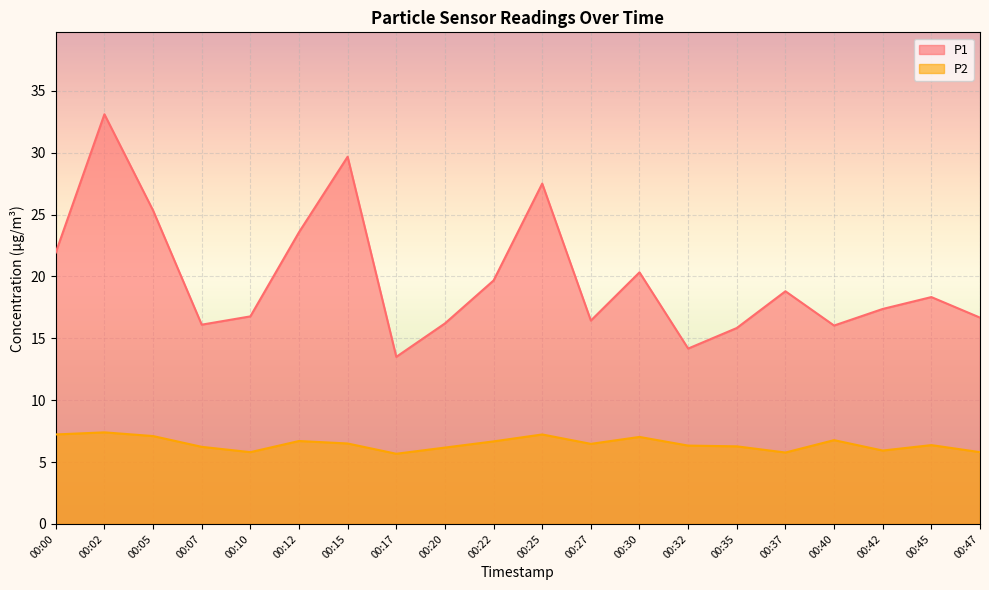

Rank the series at 00:10 from highest to lowest value.

P1, P2